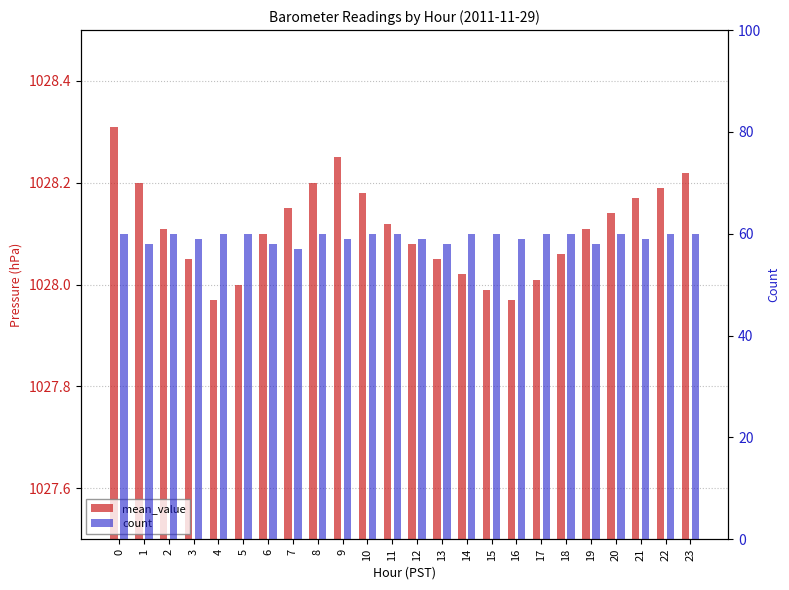

How many bars are there in each group?

2